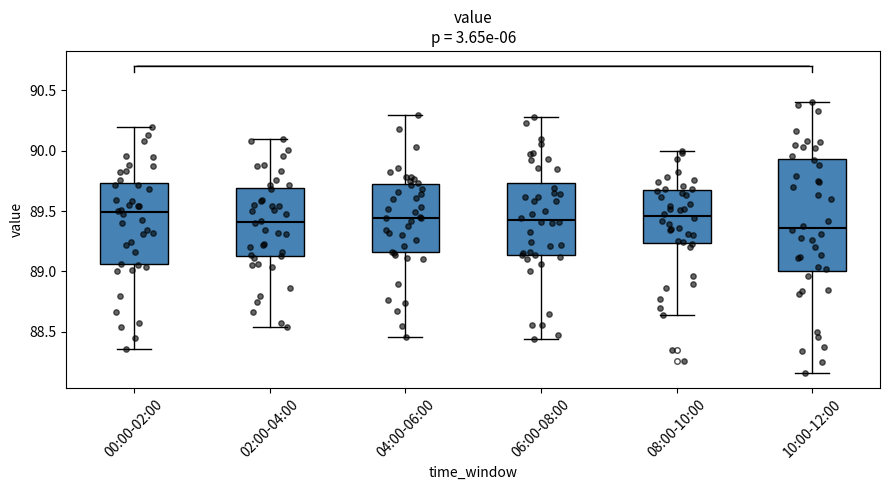

Reading left to right, read every box against the y-axis: the position of its median line, the range the box covers, and the ends of its whiskers. The values are not printed on the chart, so give them approximately, as read against the axis.

00:00-02:00: median 89.50, box 89.05 to 89.75, whiskers 88.35 to 90.20
02:00-04:00: median 89.40, box 89.15 to 89.70, whiskers 88.55 to 90.10
04:00-06:00: median 89.45, box 89.15 to 89.70, whiskers 88.45 to 90.30
06:00-08:00: median 89.45, box 89.15 to 89.75, whiskers 88.45 to 90.30
08:00-10:00: median 89.45, box 89.25 to 89.65, whiskers 88.65 to 90.00
10:00-12:00: median 89.35, box 89.00 to 89.95, whiskers 88.15 to 90.40